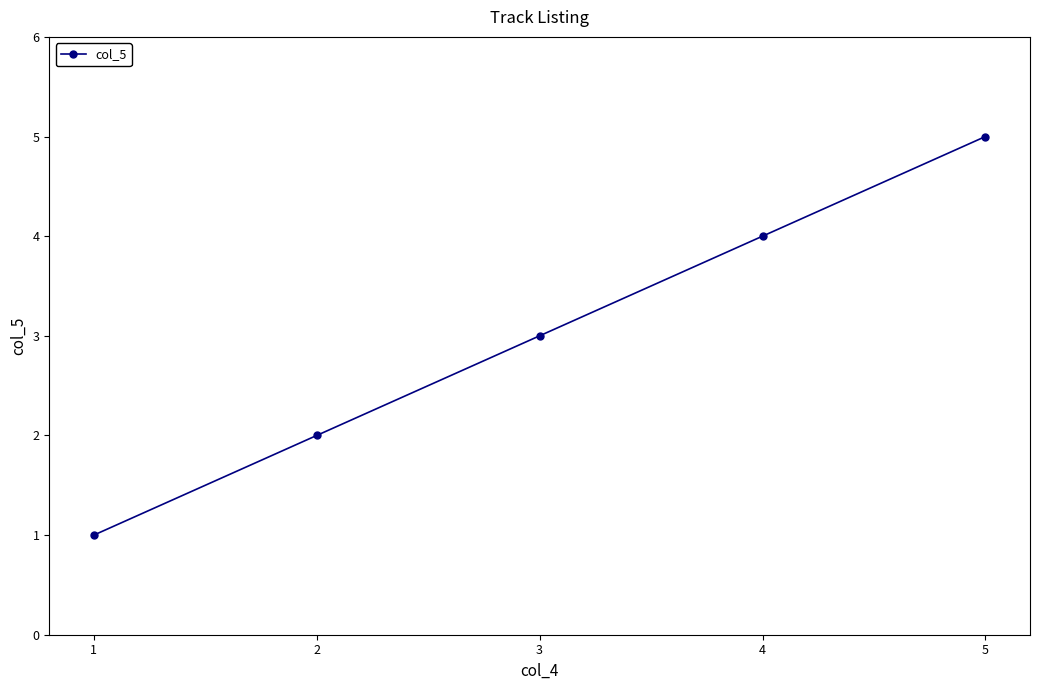

What is the value of the 2nd point from the left?

2